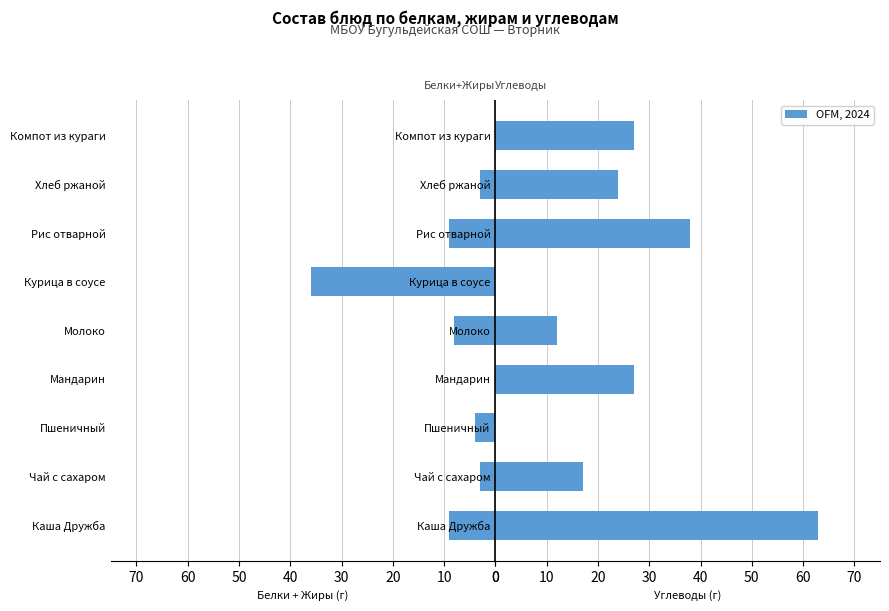

Count the number of categories in the chart.

9